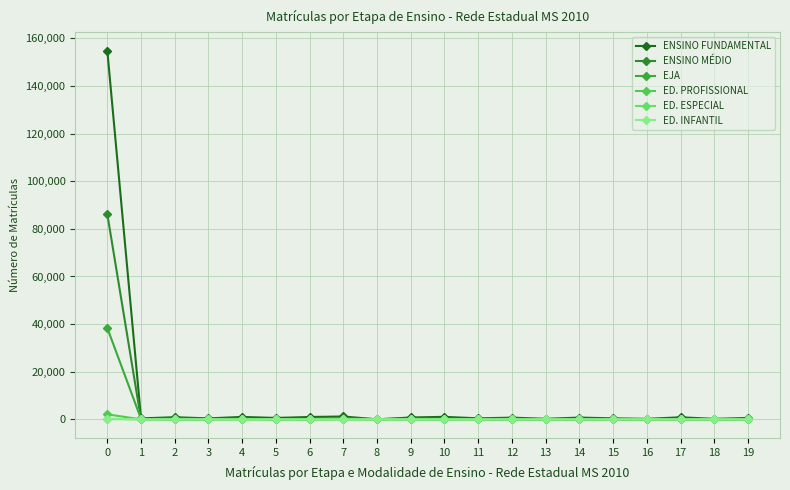

At 8, list the series in order from smallest to largest.

ENSINO FUNDAMENTAL, ED. PROFISSIONAL, ED. ESPECIAL, ED. INFANTIL, EJA, ENSINO MÉDIO